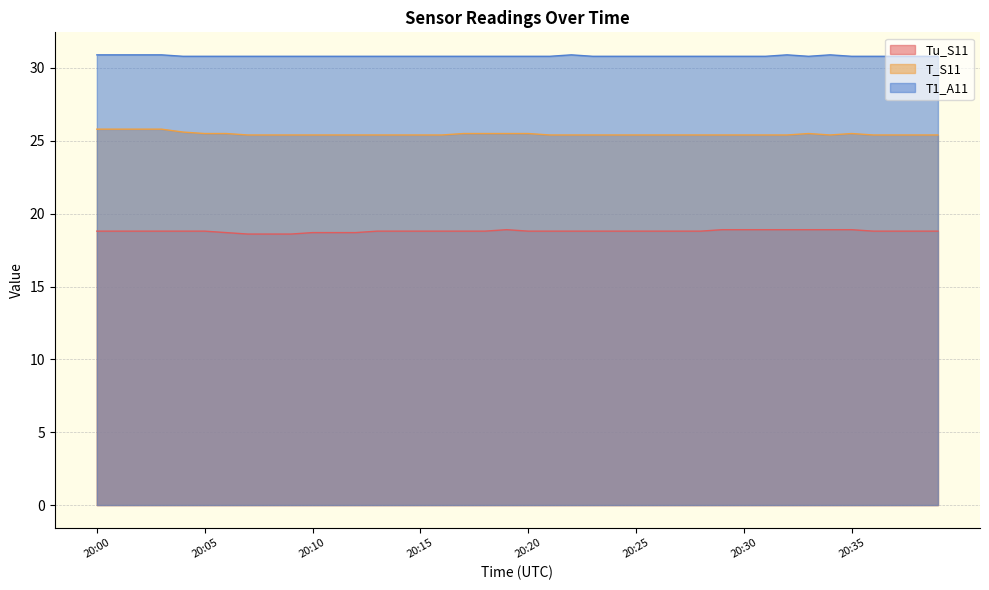

What is the difference between the maximum and minimum values in the T1_A11 series?

0.1